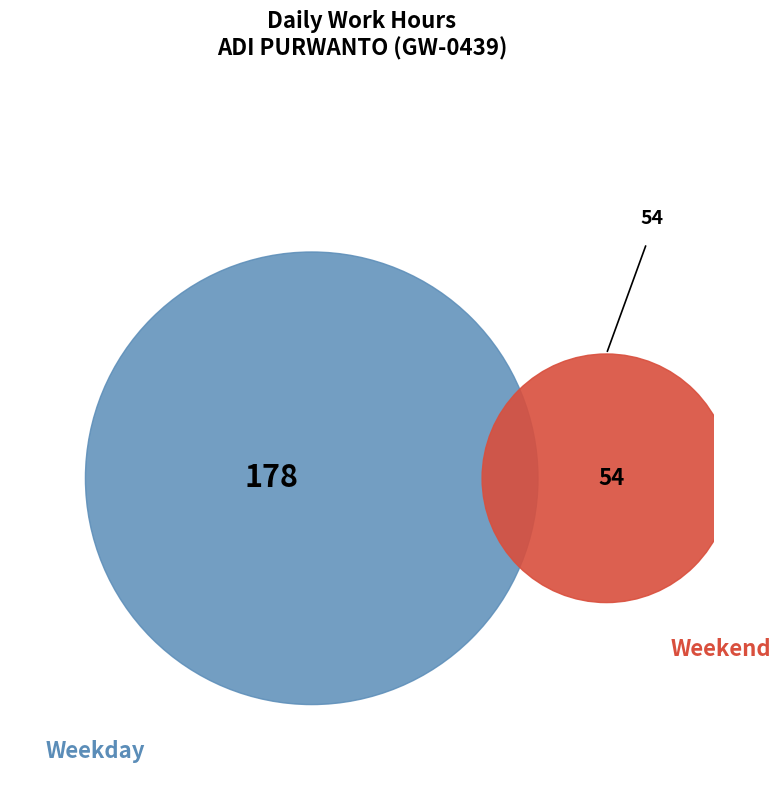

The 20-Mon slice represents 1% of the pie. True or false?

False